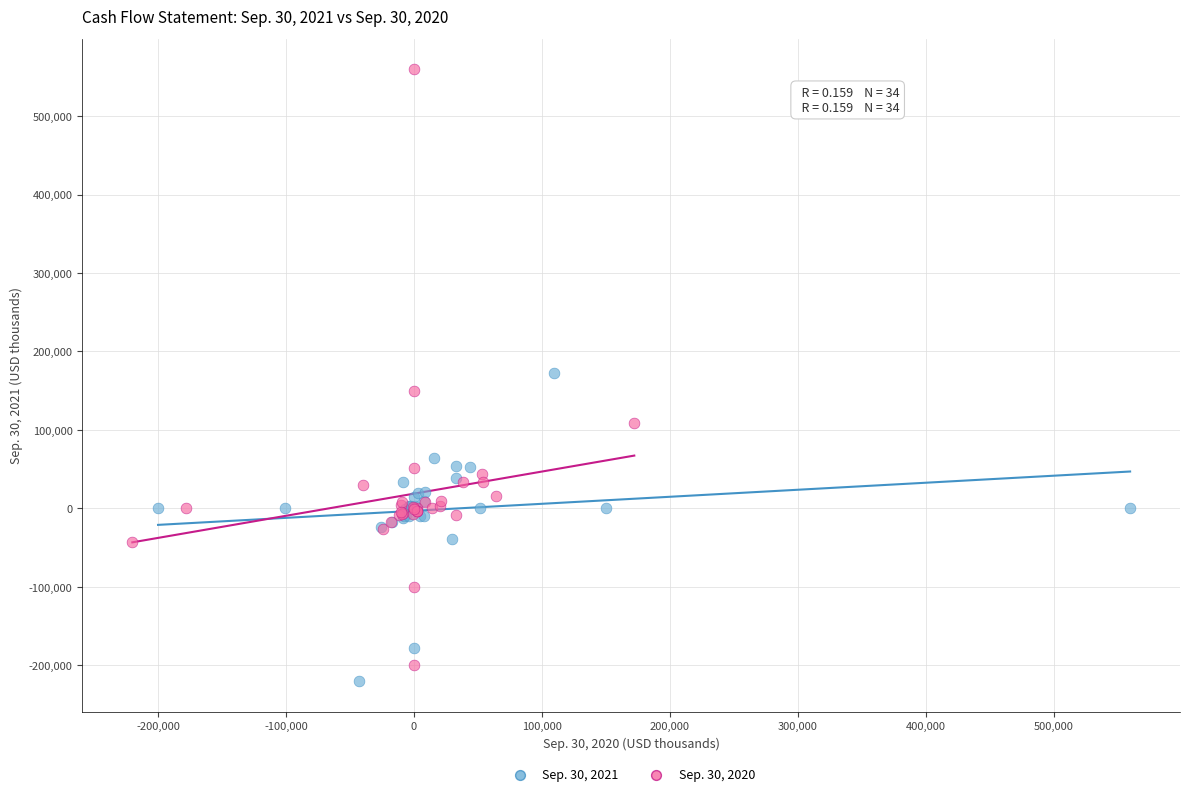

What are all the series names shown in the legend?

Sep. 30, 2021, Sep. 30, 2020